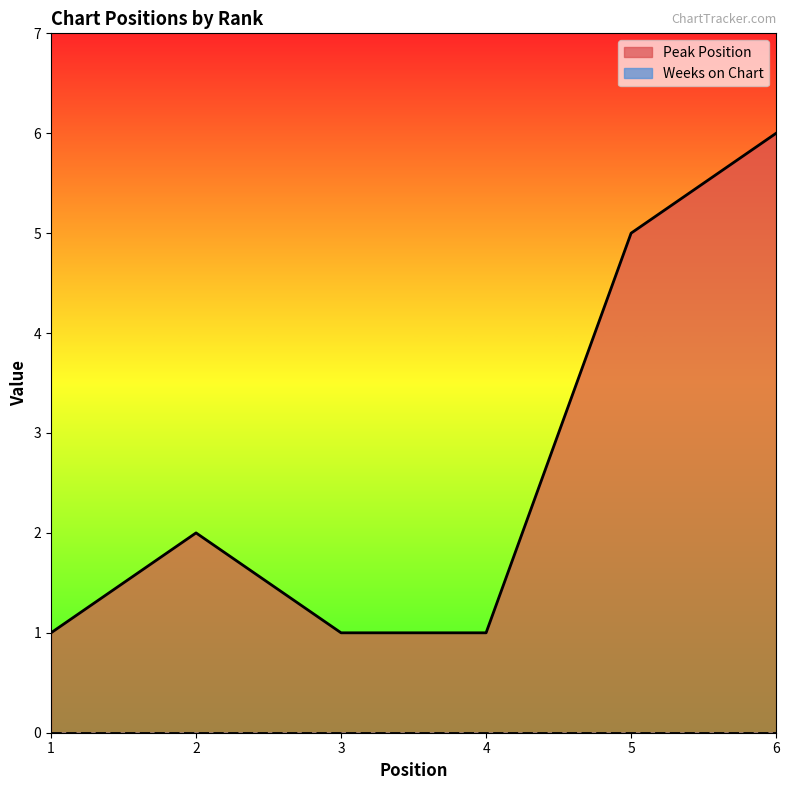

What is the sum of the values at 3 and 2?

3